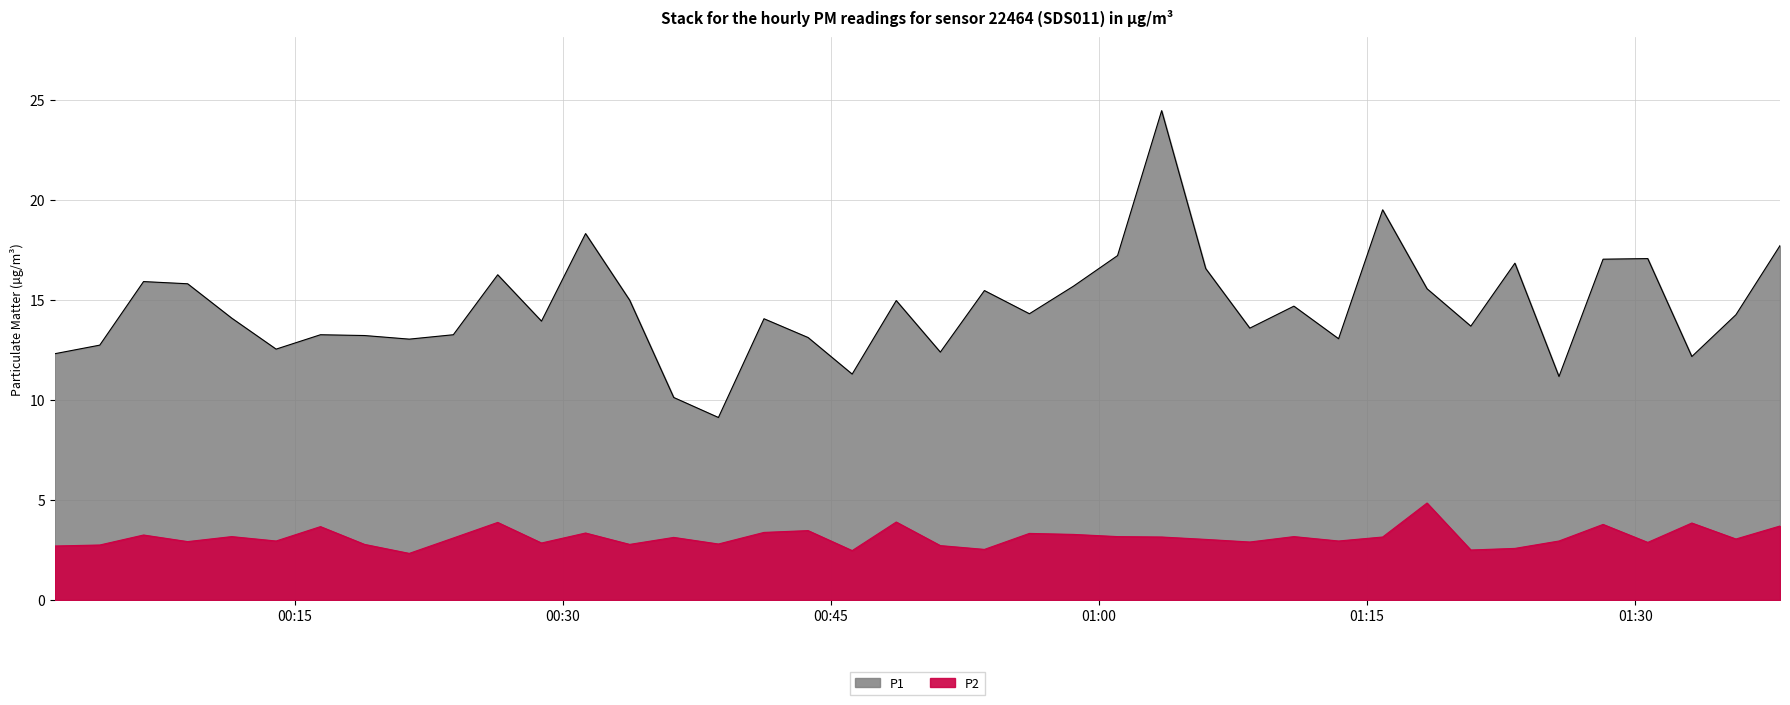

Reading left to right, what are all the values shown in this chart?

P1: 12.3	12.8	15.9	15.8	14.1	12.6	13.3	13.2	13.1	13.3	16.3	13.9	18.3	15.0	10.1	9.1	14.1	13.1	11.3	15.0	12.4	15.5	14.3	15.7	17.2	24.5	16.6	13.6	14.7	13.1	19.5	15.6	13.7	16.9	11.2	17.1	17.1	12.2	14.3	17.7
P2: 2.7	2.8	3.2	2.9	3.2	3.0	3.7	2.8	2.3	3.1	3.9	2.9	3.4	2.8	3.1	2.8	3.4	3.5	2.5	3.9	2.7	2.5	3.3	3.3	3.2	3.1	3.0	2.9	3.2	3.0	3.1	4.8	2.5	2.6	3.0	3.8	2.9	3.9	3.0	3.7